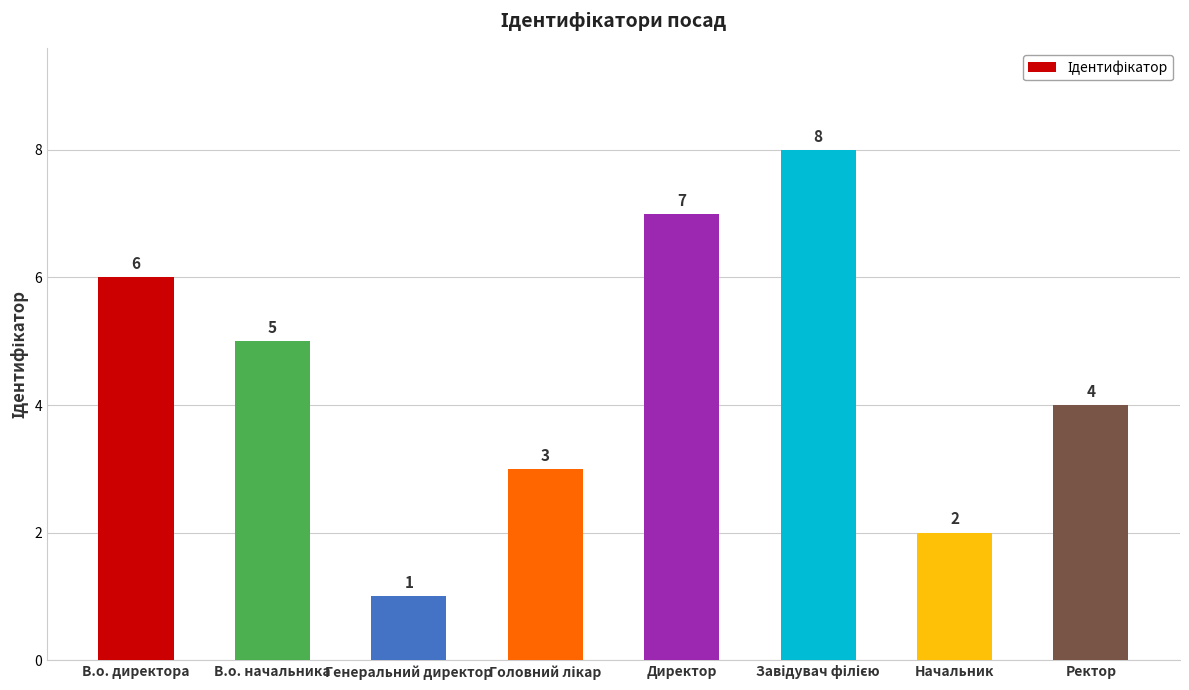

How many series are shown in this chart?

1